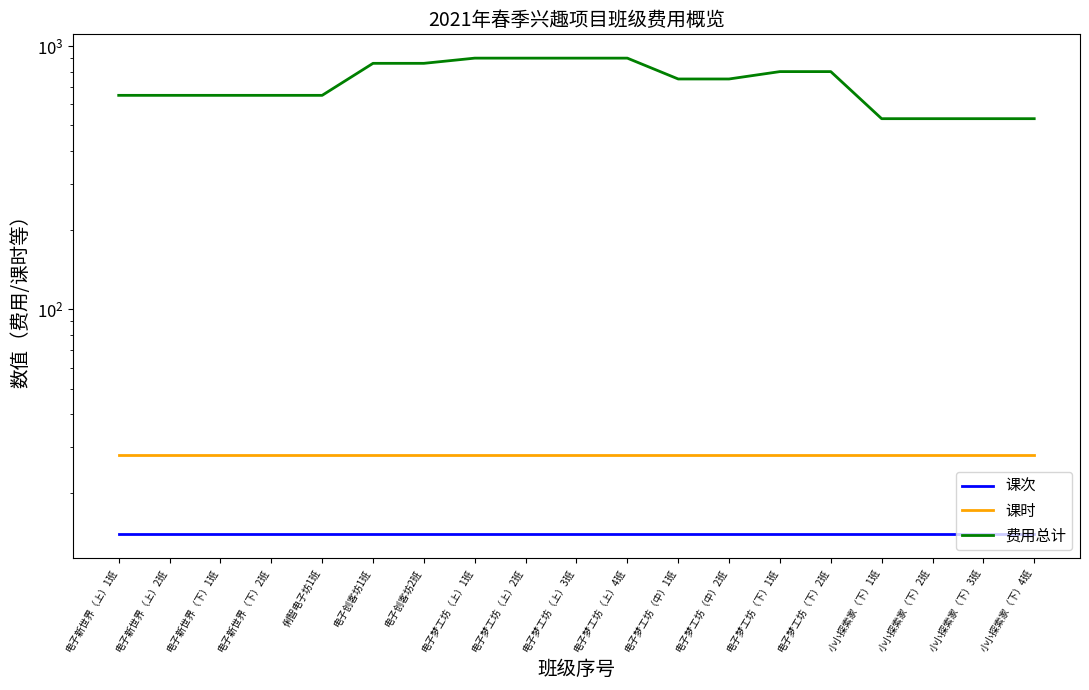

What is the total value across all series at 俐智电子坊1班?

692